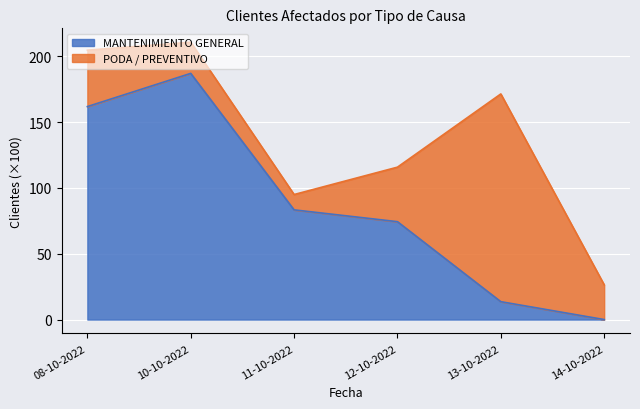

Between 11-10-2022 and 12-10-2022, which is larger?

11-10-2022